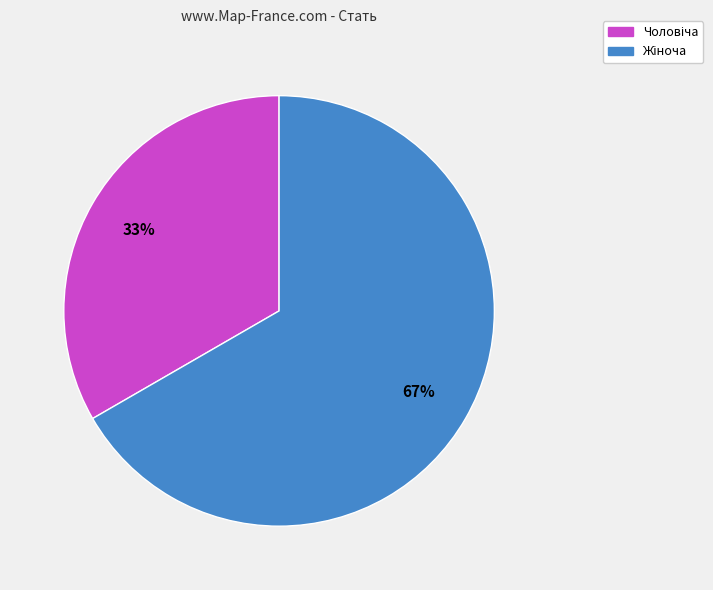

To the nearest percent, what is the average slice percentage?

50%